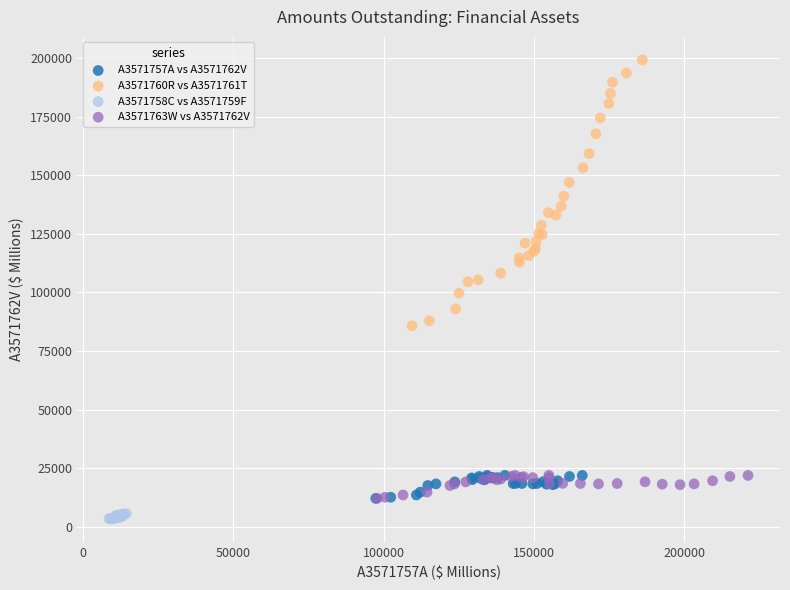

Which series contains the lowest Y value?

A3571758C vs A3571759F